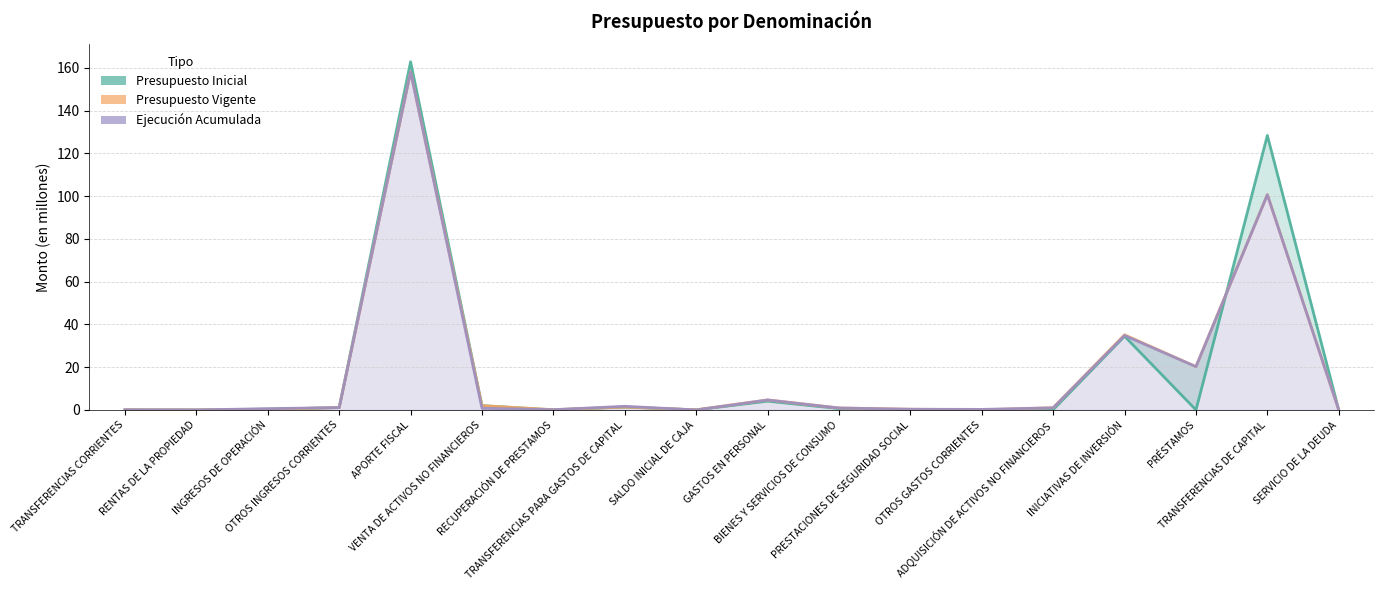

Where is Presupuesto Inicial nearest to the value 81?

INICIATIVAS DE INVERSIÓN